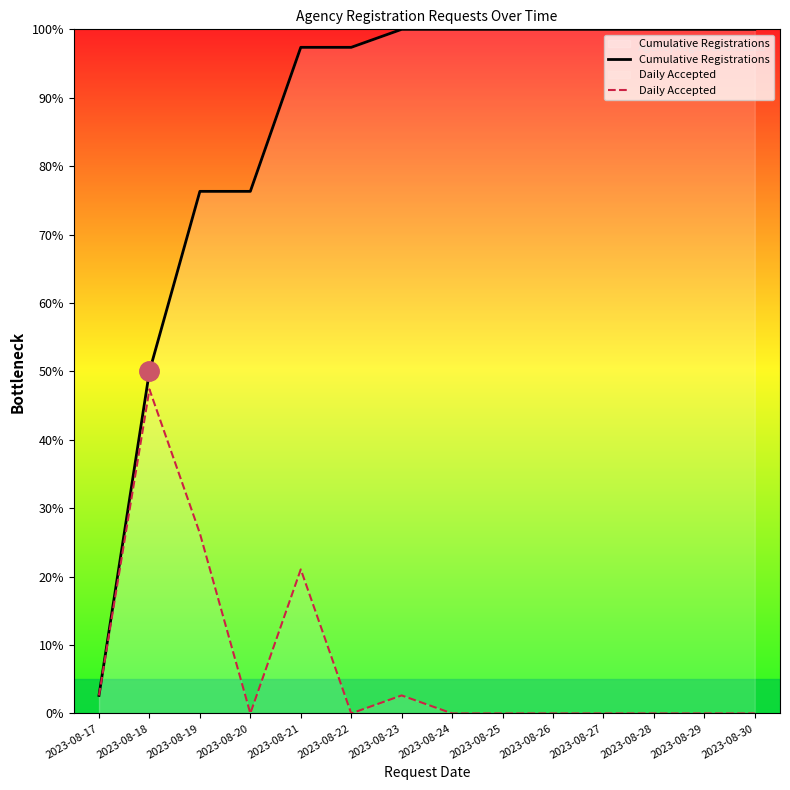

Does the chart display data point markers on the line(s)?

No